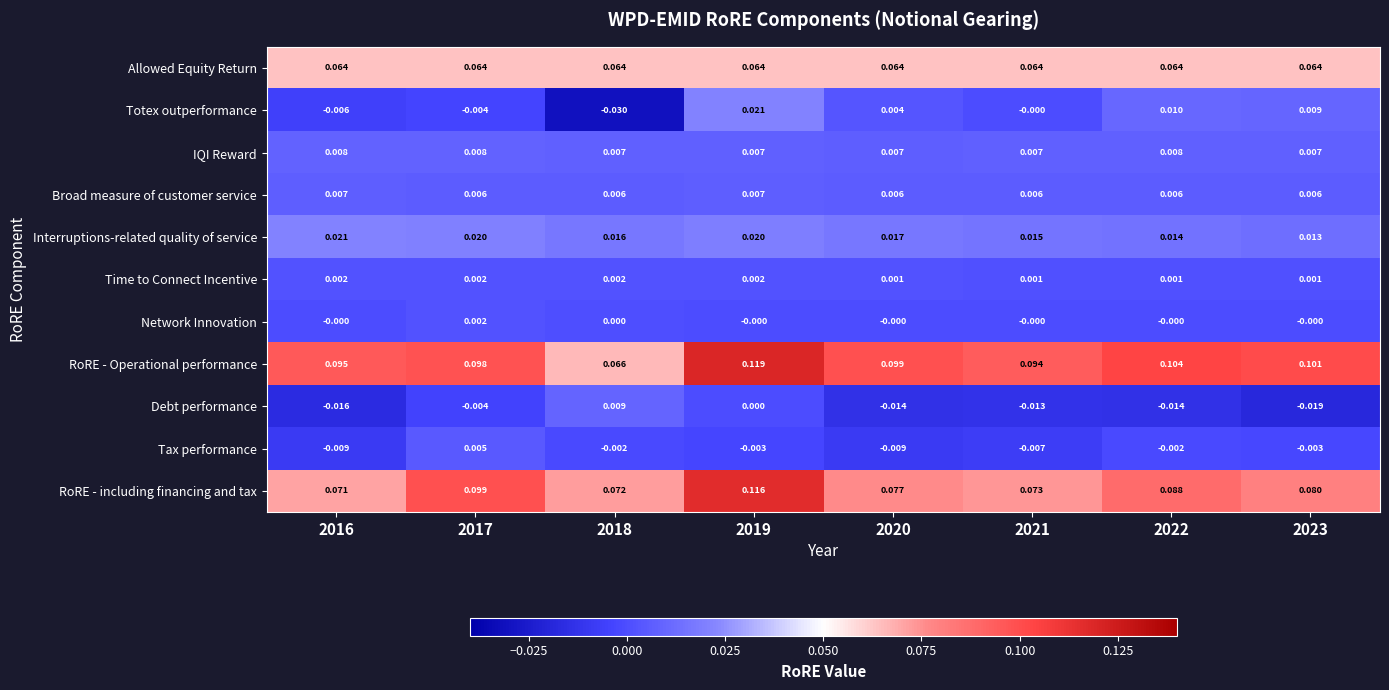

Is the value of Totex outperformance at 2022 greater than the value of Debt performance at 2017?

Yes